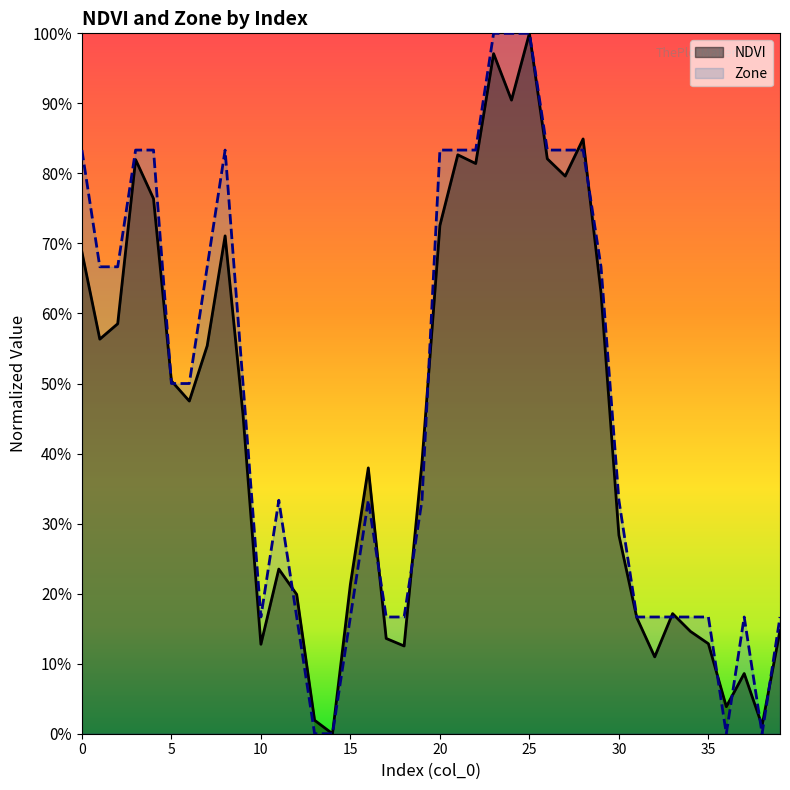

Does the chart display data point markers on the line(s)?

No